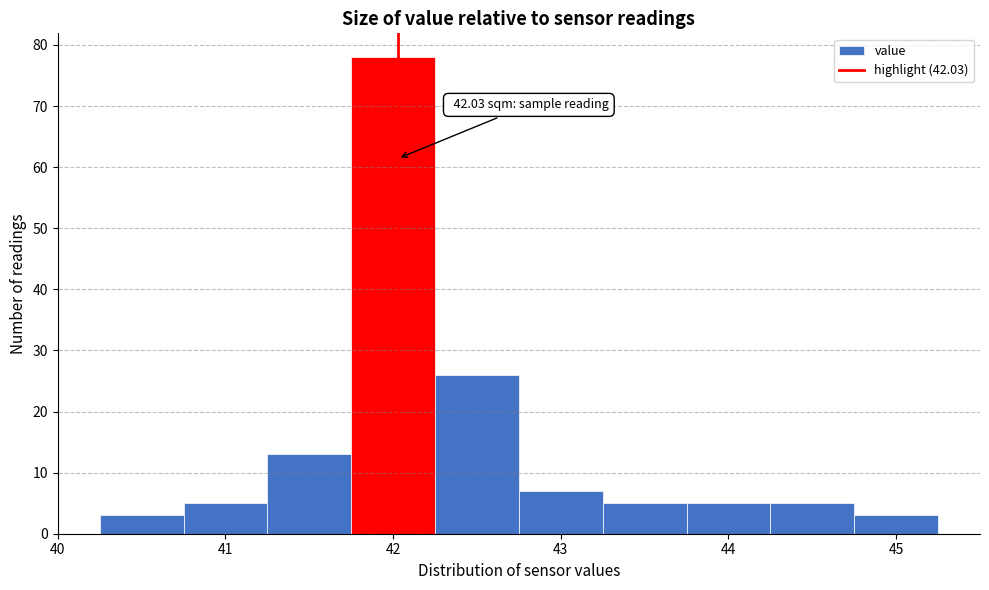

Over which range of the x-axis is the bar tallest?

41.75 to 42.25